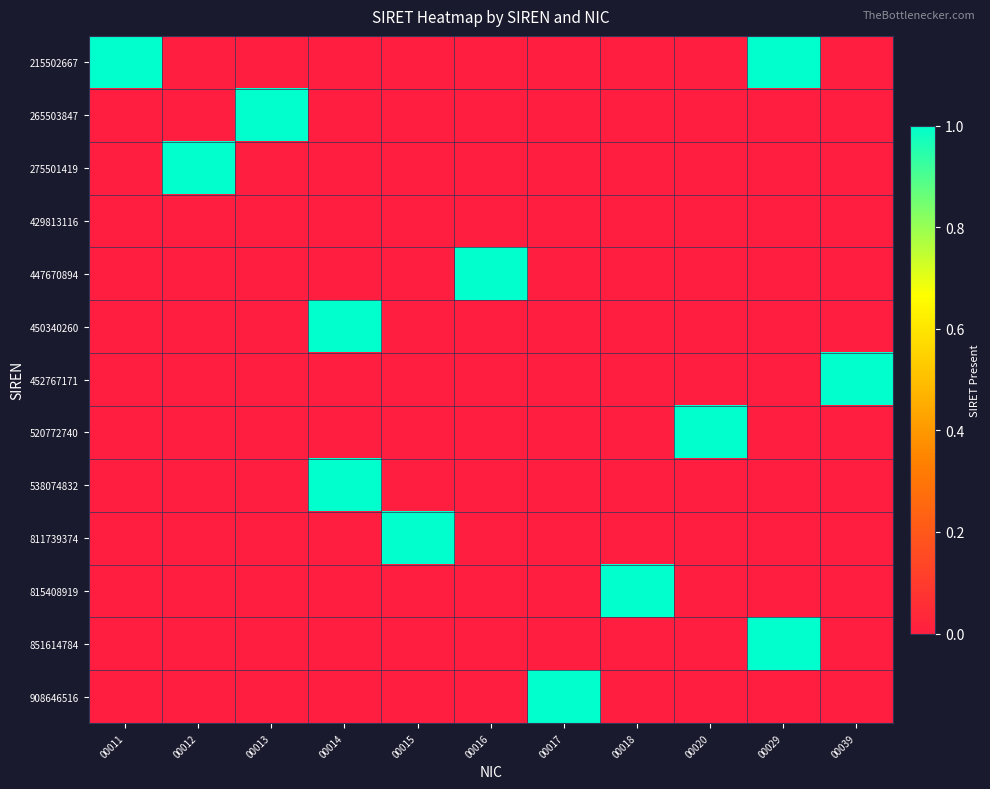

Reading left to right, transcribe all the data shown in this chart.

215502667: 00011=1	00012=0	00013=0	00014=0	00015=0	00016=0	00017=0	00018=0	00020=0	00029=1	00039=0
265503847: 00011=0	00012=0	00013=1	00014=0	00015=0	00016=0	00017=0	00018=0	00020=0	00029=0	00039=0
275501419: 00011=0	00012=1	00013=0	00014=0	00015=0	00016=0	00017=0	00018=0	00020=0	00029=0	00039=0
429813116: 00011=0	00012=0	00013=0	00014=0	00015=0	00016=0	00017=0	00018=0	00020=0	00029=0	00039=0
447670894: 00011=0	00012=0	00013=0	00014=0	00015=0	00016=1	00017=0	00018=0	00020=0	00029=0	00039=0
450340260: 00011=0	00012=0	00013=0	00014=1	00015=0	00016=0	00017=0	00018=0	00020=0	00029=0	00039=0
452767171: 00011=0	00012=0	00013=0	00014=0	00015=0	00016=0	00017=0	00018=0	00020=0	00029=0	00039=1
520772740: 00011=0	00012=0	00013=0	00014=0	00015=0	00016=0	00017=0	00018=0	00020=1	00029=0	00039=0
538074832: 00011=0	00012=0	00013=0	00014=1	00015=0	00016=0	00017=0	00018=0	00020=0	00029=0	00039=0
811739374: 00011=0	00012=0	00013=0	00014=0	00015=1	00016=0	00017=0	00018=0	00020=0	00029=0	00039=0
815408919: 00011=0	00012=0	00013=0	00014=0	00015=0	00016=0	00017=0	00018=1	00020=0	00029=0	00039=0
851614784: 00011=0	00012=0	00013=0	00014=0	00015=0	00016=0	00017=0	00018=0	00020=0	00029=1	00039=0
908646516: 00011=0	00012=0	00013=0	00014=0	00015=0	00016=0	00017=1	00018=0	00020=0	00029=0	00039=0